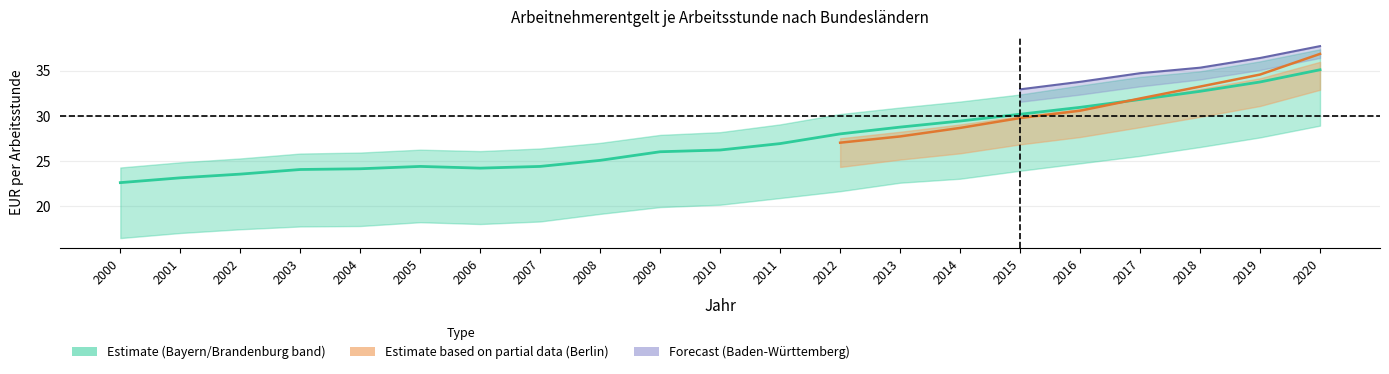

What is the greatest value displayed?

37.7